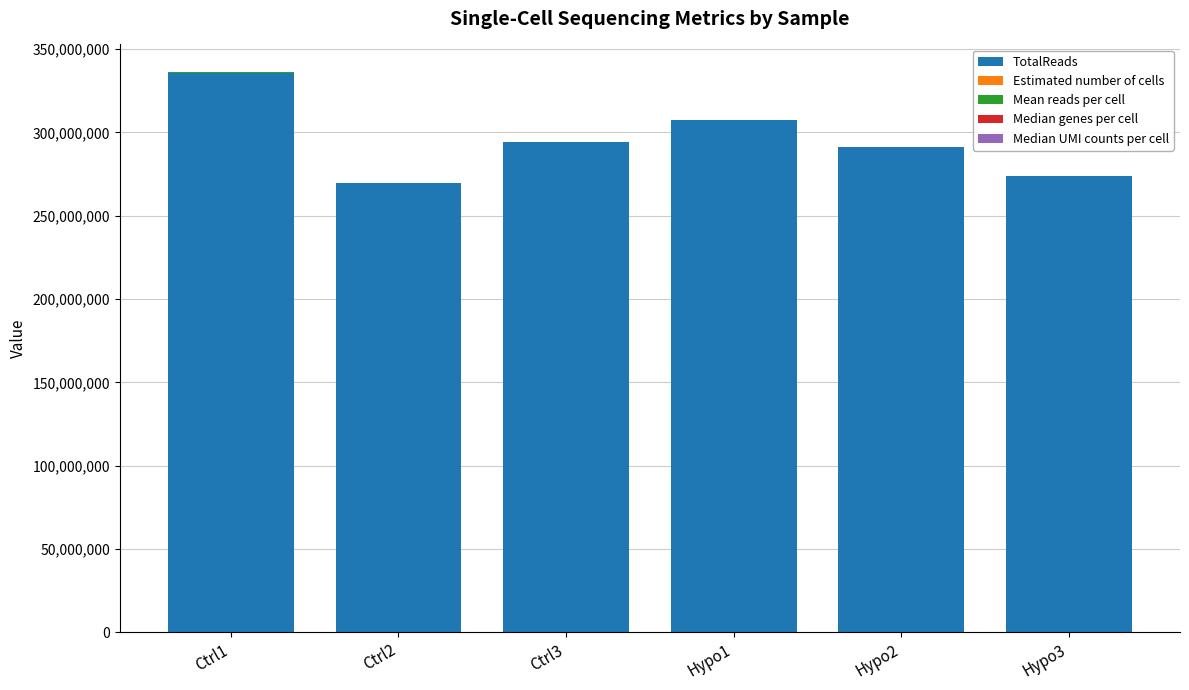

What is the sum of all TotalReads values?

1772597888